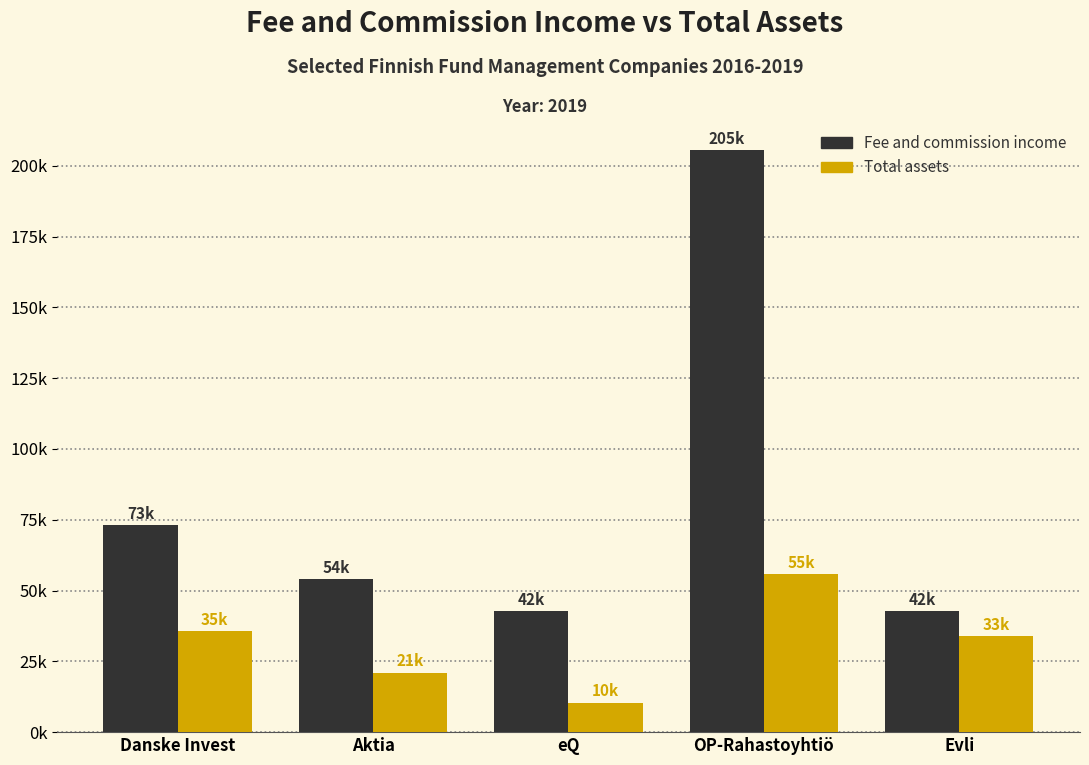

List the series in order of their overall mean, highest first.

Fee and commission income, Total assets